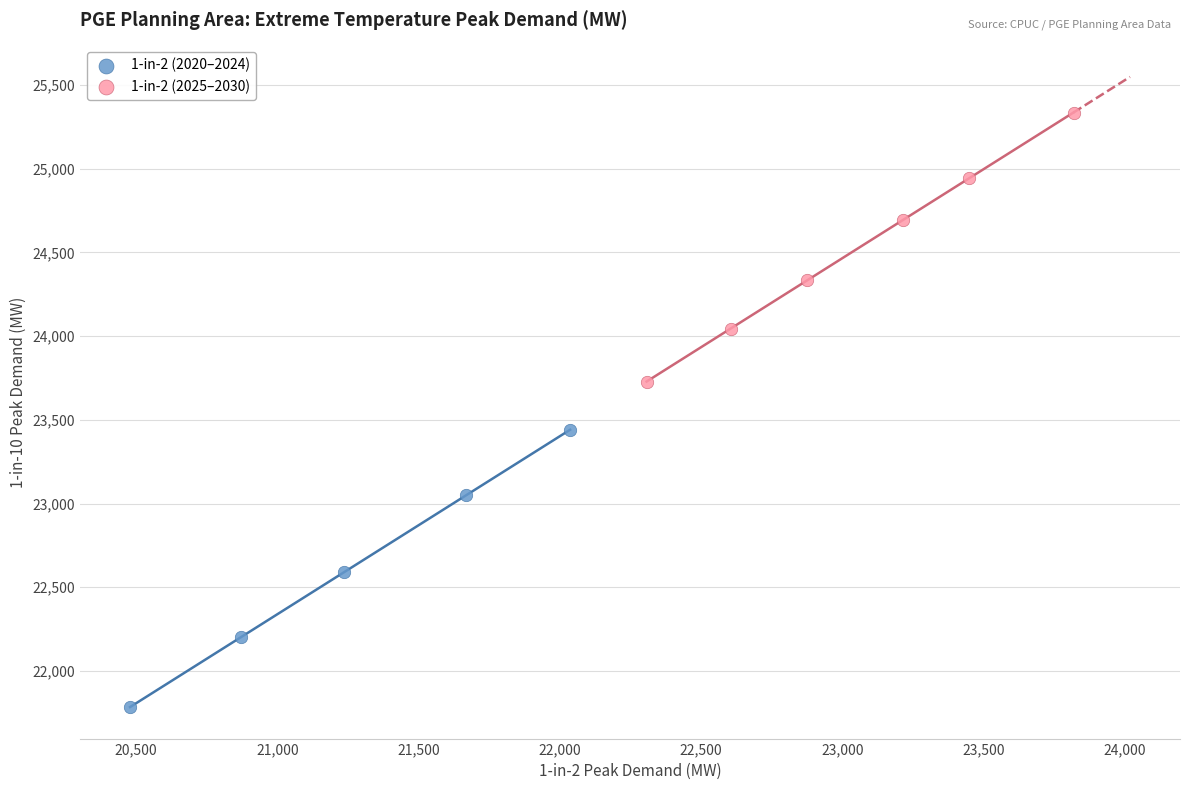

What are all the series names shown in the legend?

1-in-2 (2020–2024), 1-in-2 (2025–2030)